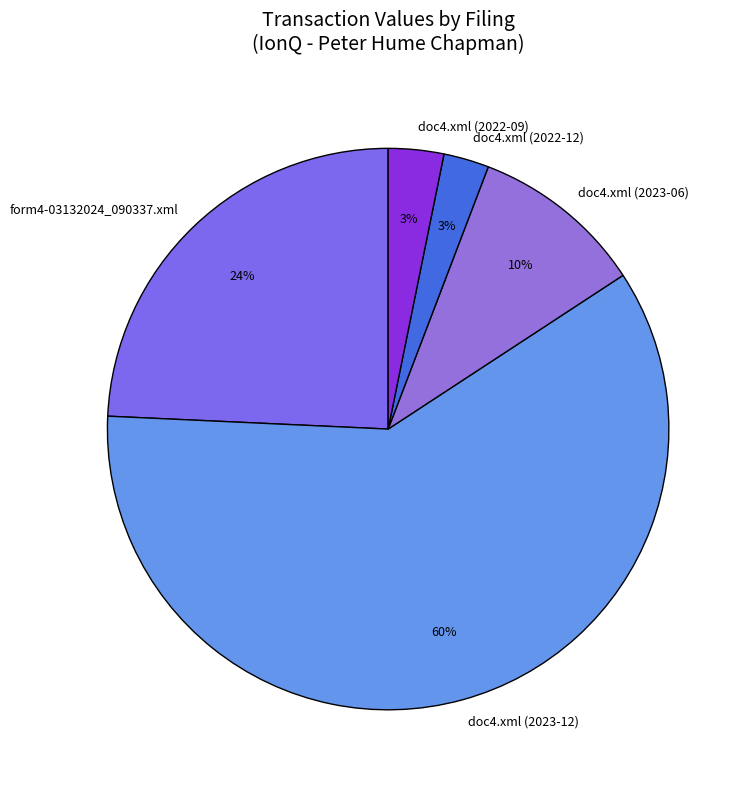

What is the ratio of the value at doc4.xml (2022-09) to the value at doc4.xml (2023-06)?

0.3